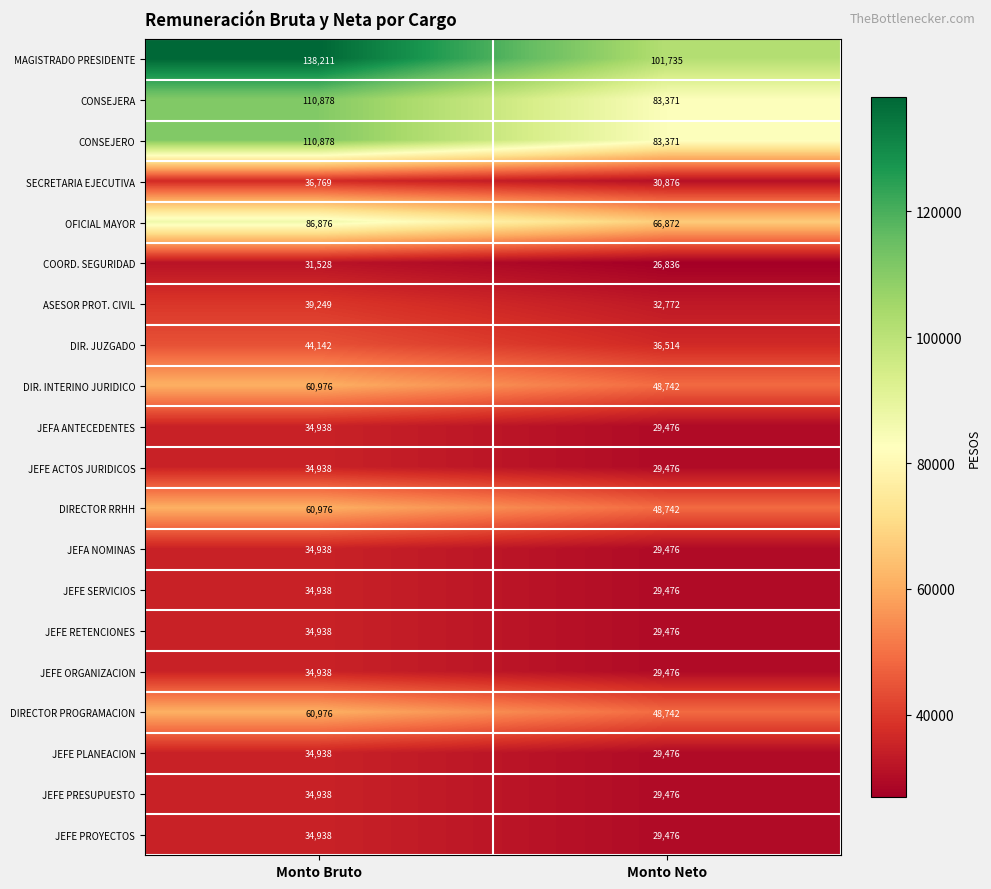

The MAGISTRADO PRESIDENTE series shows 172455 at Monto Neto. True or false?

False